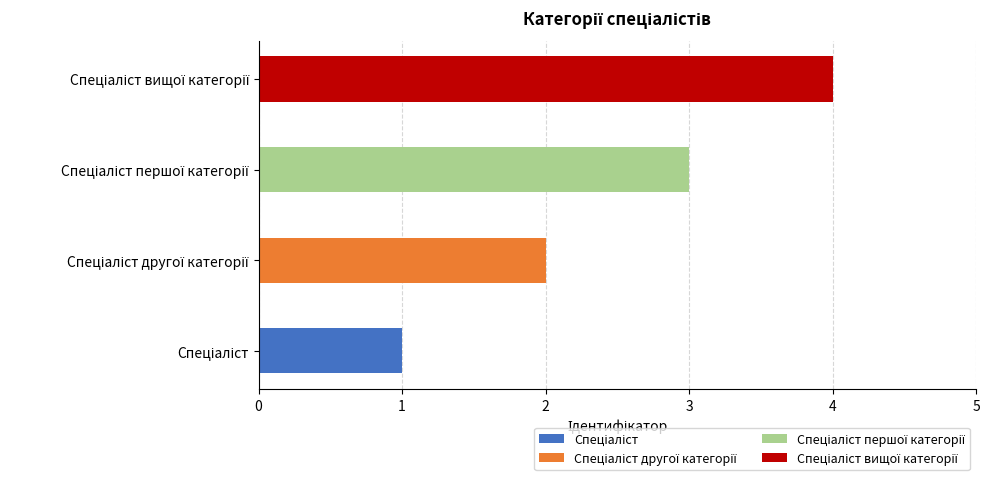

Which label corresponds to the smallest value in the chart?

Спеціаліст